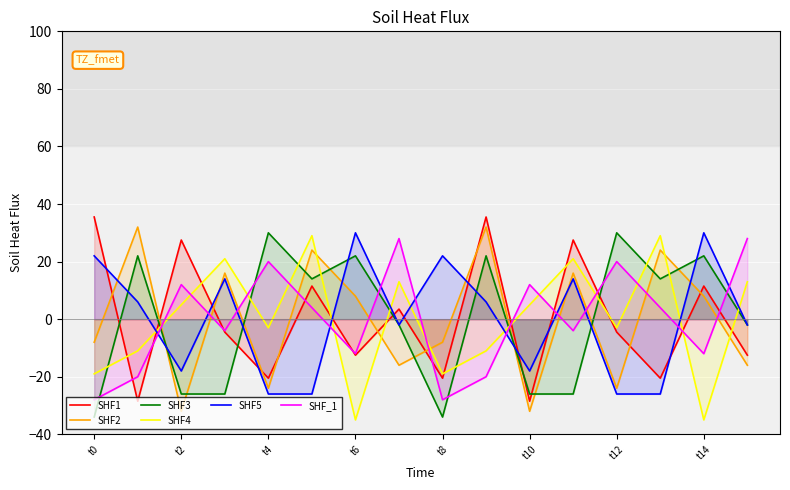

The SHF4 series shows 40.4 at t10. True or false?

False